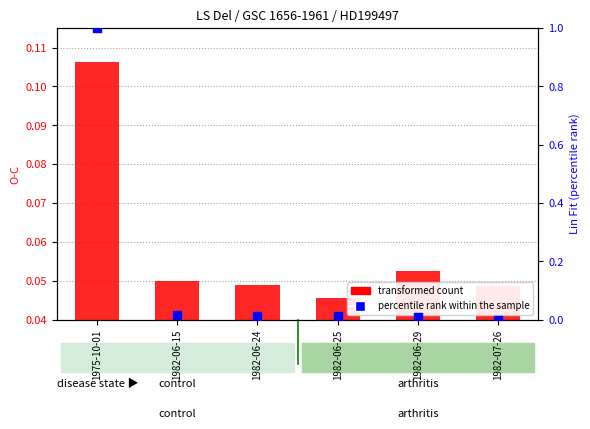

At how many categories does at least one series exceed 0?

6